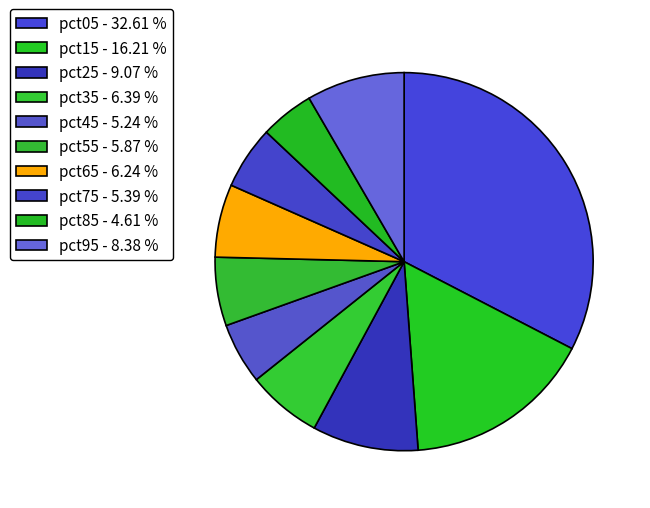

Which category has the smallest portion of the pie?

pct85